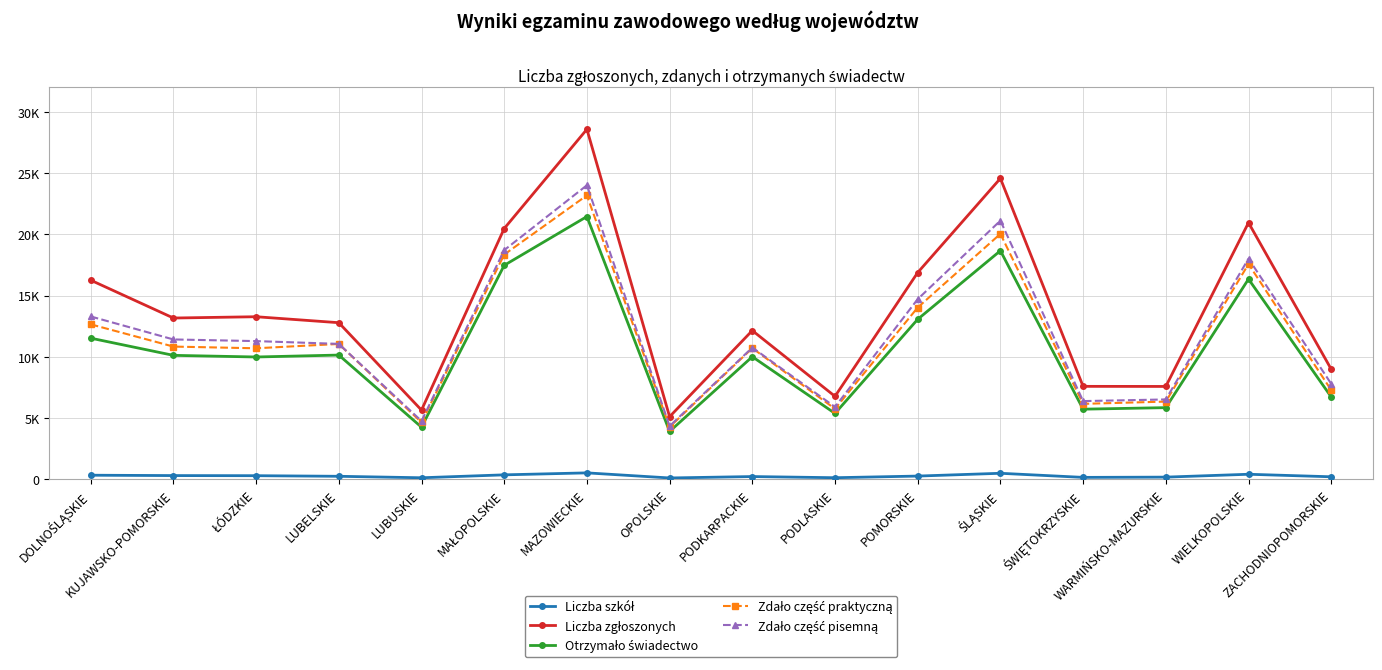

Does the chart have visible grid lines?

Yes